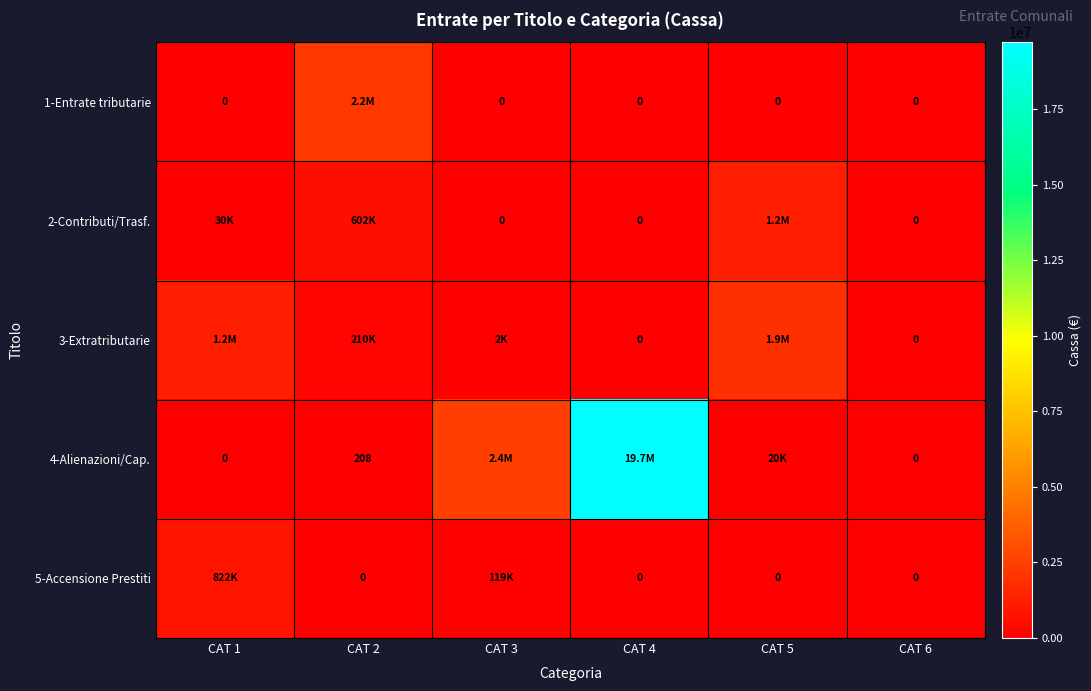

What is the greatest value displayed?

19707423.2